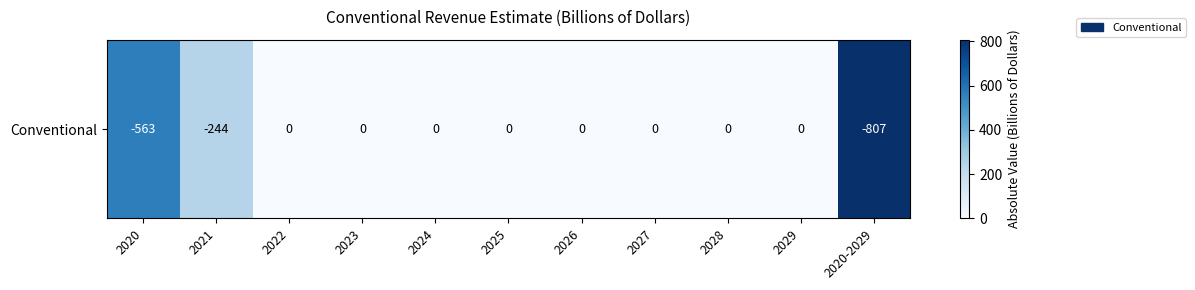

Rank the categories by value from lowest to highest.

2022, 2023, 2024, 2025, 2026, 2027, 2028, 2029, 2021, 2020, 2020-2029